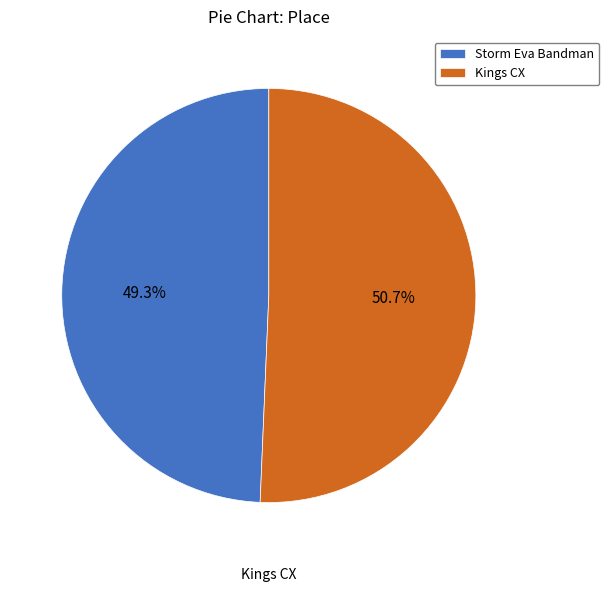

Which slice is the largest?

Kings CX